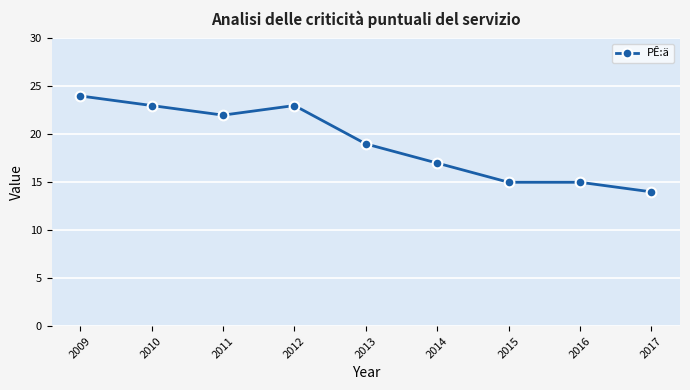

What is the difference between the second highest and minimum values?

9